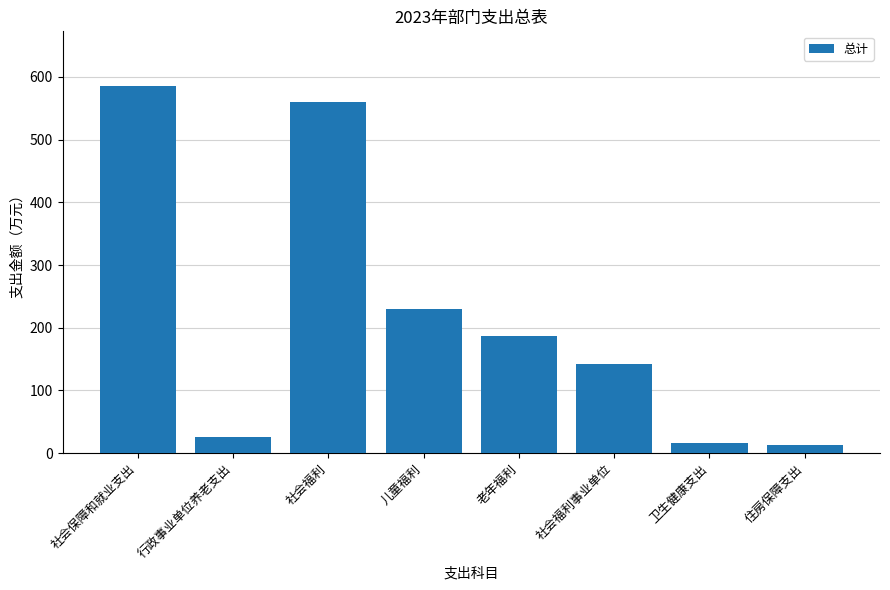

Reading right to left, transcribe all the data shown in this chart.

12.7	15.8	142.6	187.0	230.0	559.6	25.3	584.9